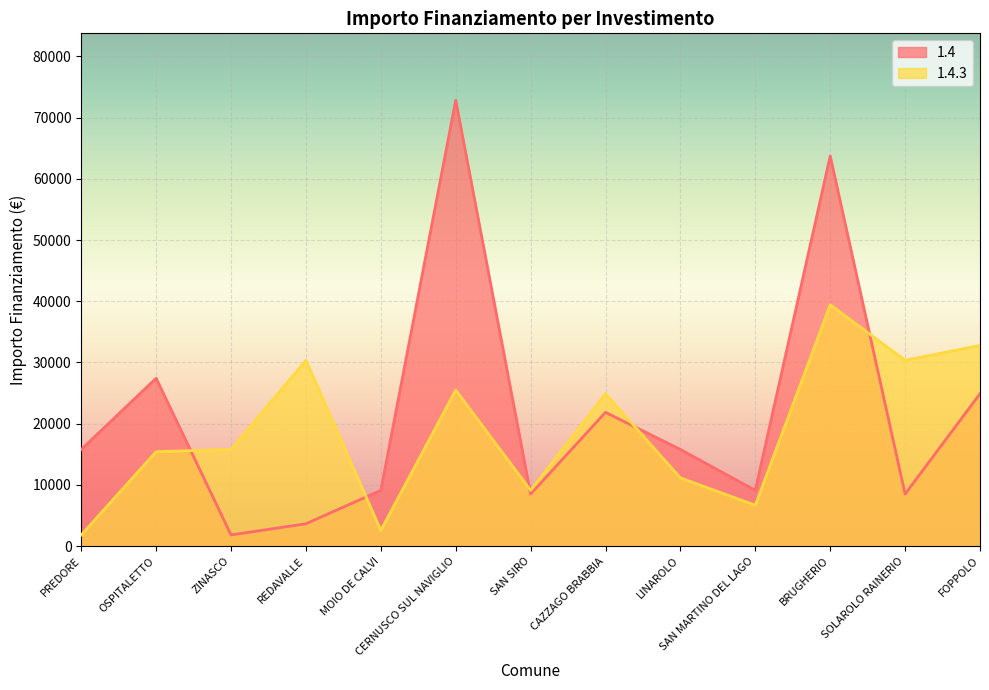

What is the sum of all 1.4 values?

282971